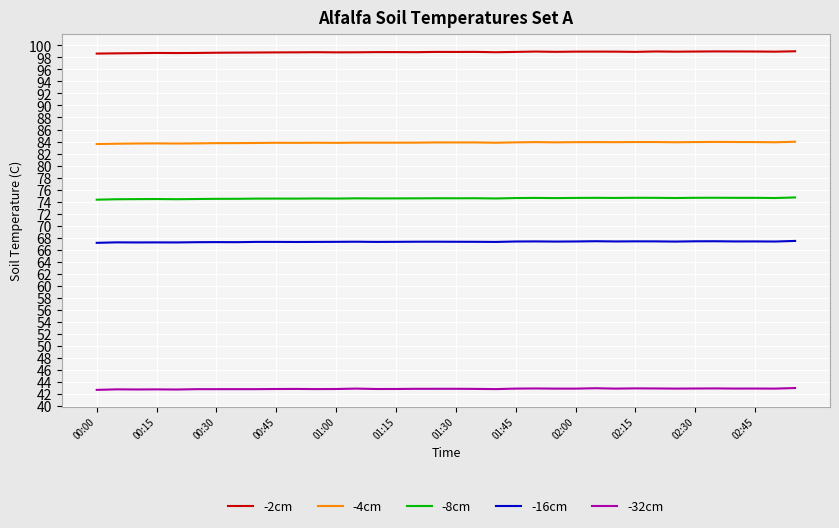

True or false: -2cm has more than 0 points higher than both neighbors.

True